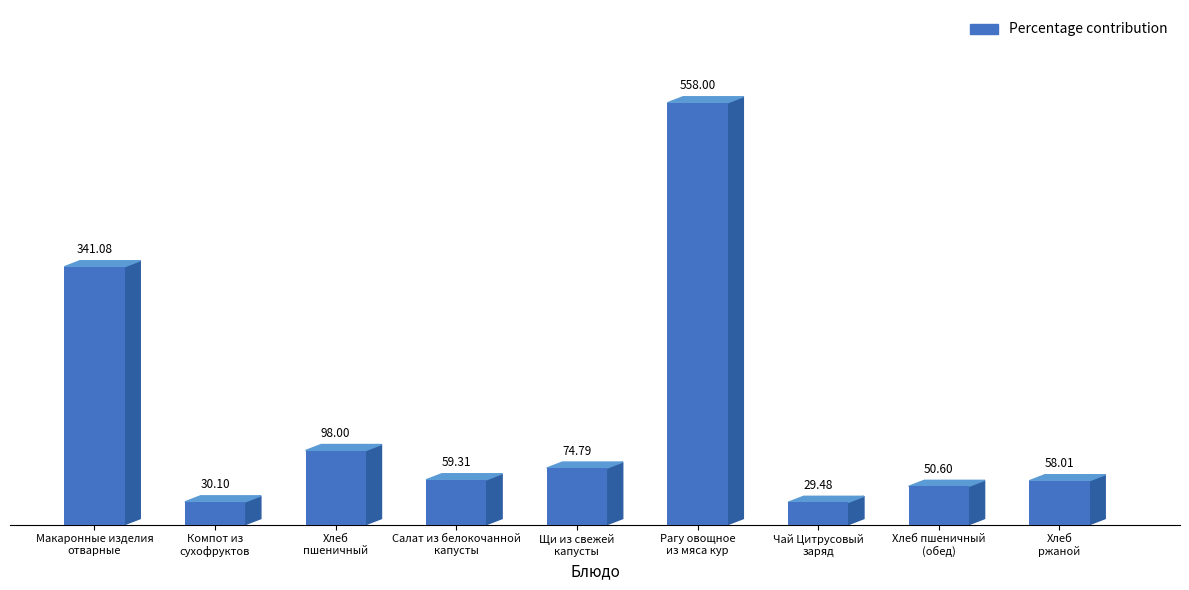

What position from the right is Чай Цитрусовый
заряд?

3